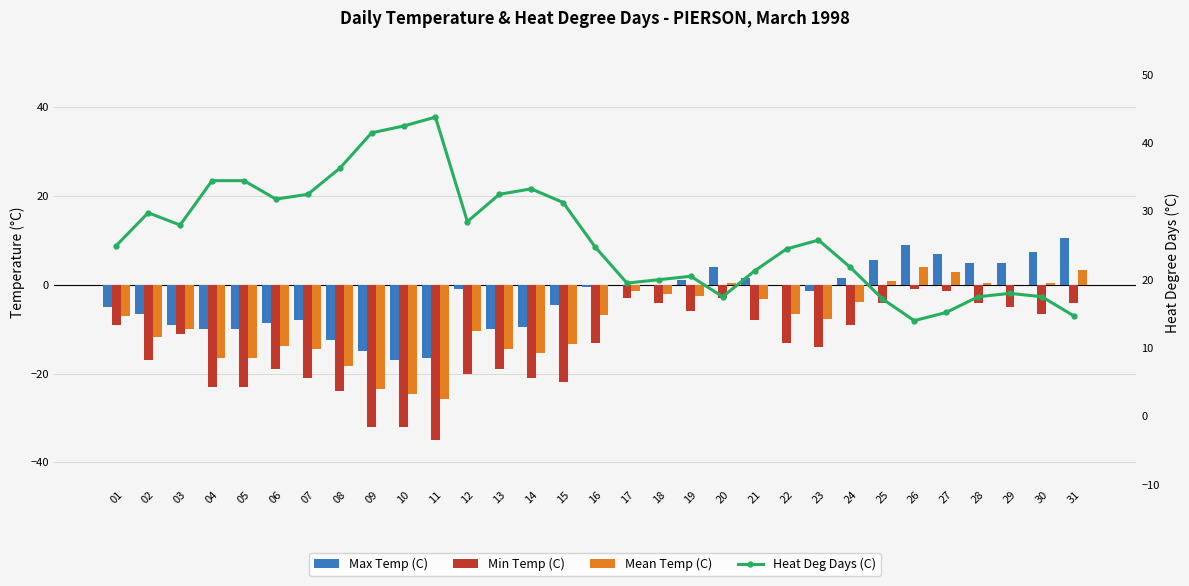

Reading left to right, list all the values displayed in this chart.

Max Temp (C): -5.0	-6.5	-9.0	-10.0	-10.0	-8.5	-8.0	-12.5	-15.0	-17.0	-16.5	-1.0	-10.0	-9.5	-4.5	-0.5	0.0	0.0	1.0	4.0	1.5	0.0	-1.5	1.5	5.5	9.0	7.0	5.0	5.0	7.5	10.5
Min Temp (C): -9.0	-17.0	-11.0	-23.0	-23.0	-19.0	-21.0	-24.0	-32.0	-32.0	-35.0	-20.0	-19.0	-21.0	-22.0	-13.0	-3.0	-4.0	-6.0	-3.0	-8.0	-13.0	-14.0	-9.0	-4.0	-1.0	-1.5	-4.0	-5.0	-6.5	-4.0
Mean Temp (C): -7.0	-11.8	-10.0	-16.5	-16.5	-13.8	-14.5	-18.3	-23.5	-24.5	-25.8	-10.5	-14.5	-15.3	-13.3	-6.8	-1.5	-2.0	-2.5	0.5	-3.3	-6.5	-7.8	-3.8	0.8	4.0	2.8	0.5	0.0	0.5	3.3
Heat Deg Days (C): 25.0	29.8	28.0	34.5	34.5	31.8	32.5	36.3	41.5	42.5	43.8	28.5	32.5	33.3	31.3	24.8	19.5	20.0	20.5	17.5	21.3	24.5	25.8	21.8	17.2	14.0	15.2	17.5	18.0	17.5	14.7